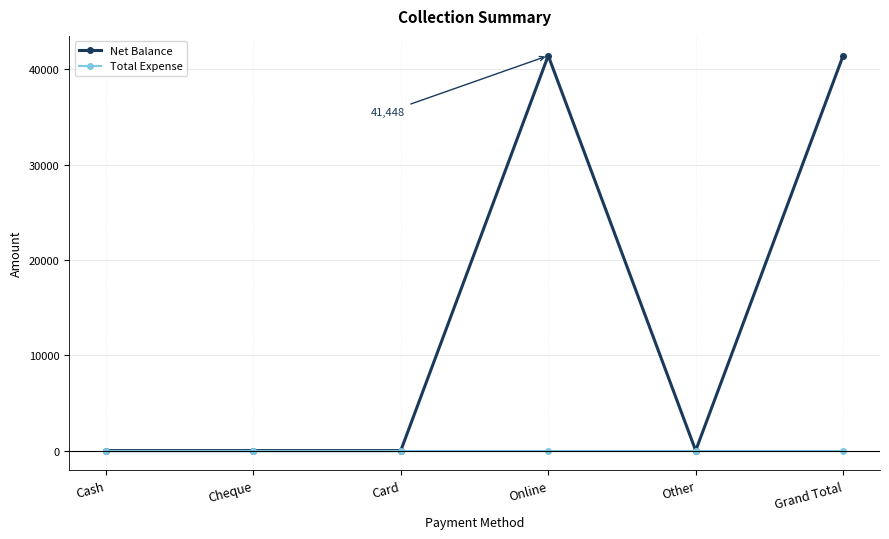

What is the maximum value for Net Balance?

41448